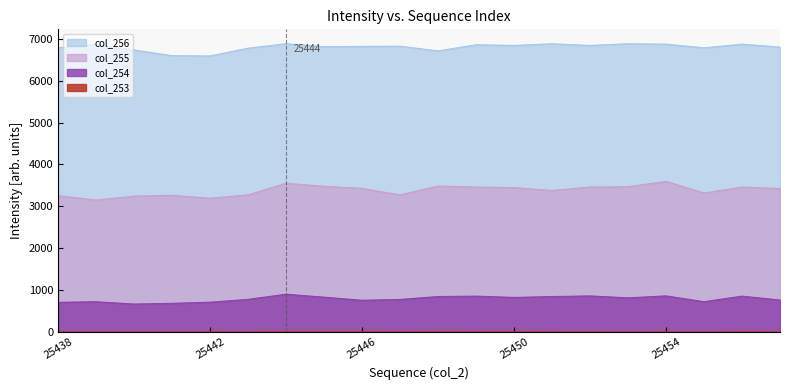

At how many categories does at least one series exceed 3853?

20